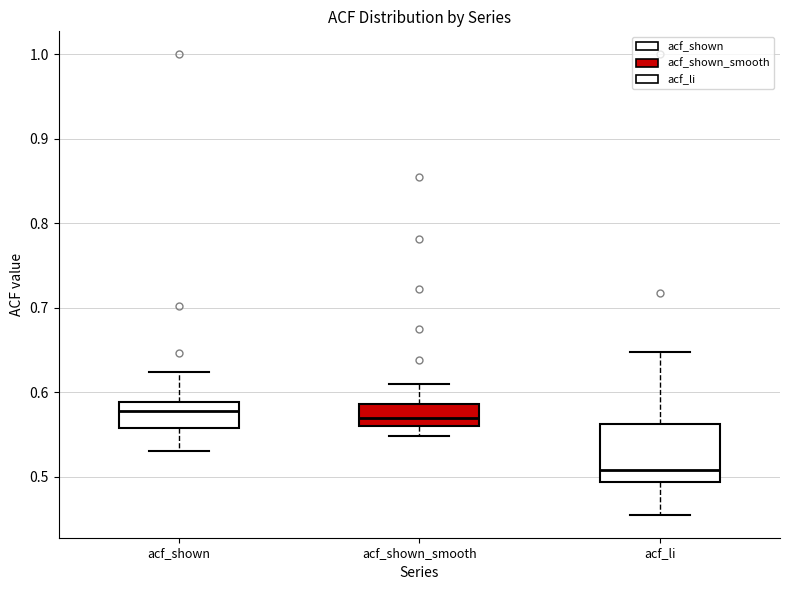

Where does the lower whisker of the box for acf_shown_smooth end on the y-axis? The values are not printed on the chart, so give them approximately, as read against the axis.

0.55